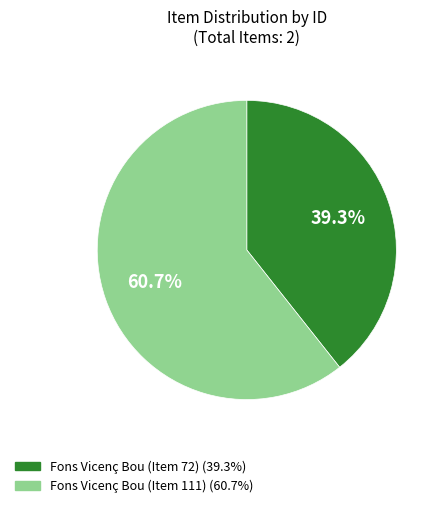

What portion of the pie excludes Fons Vicenç Bou (Item 111)?

39.3%